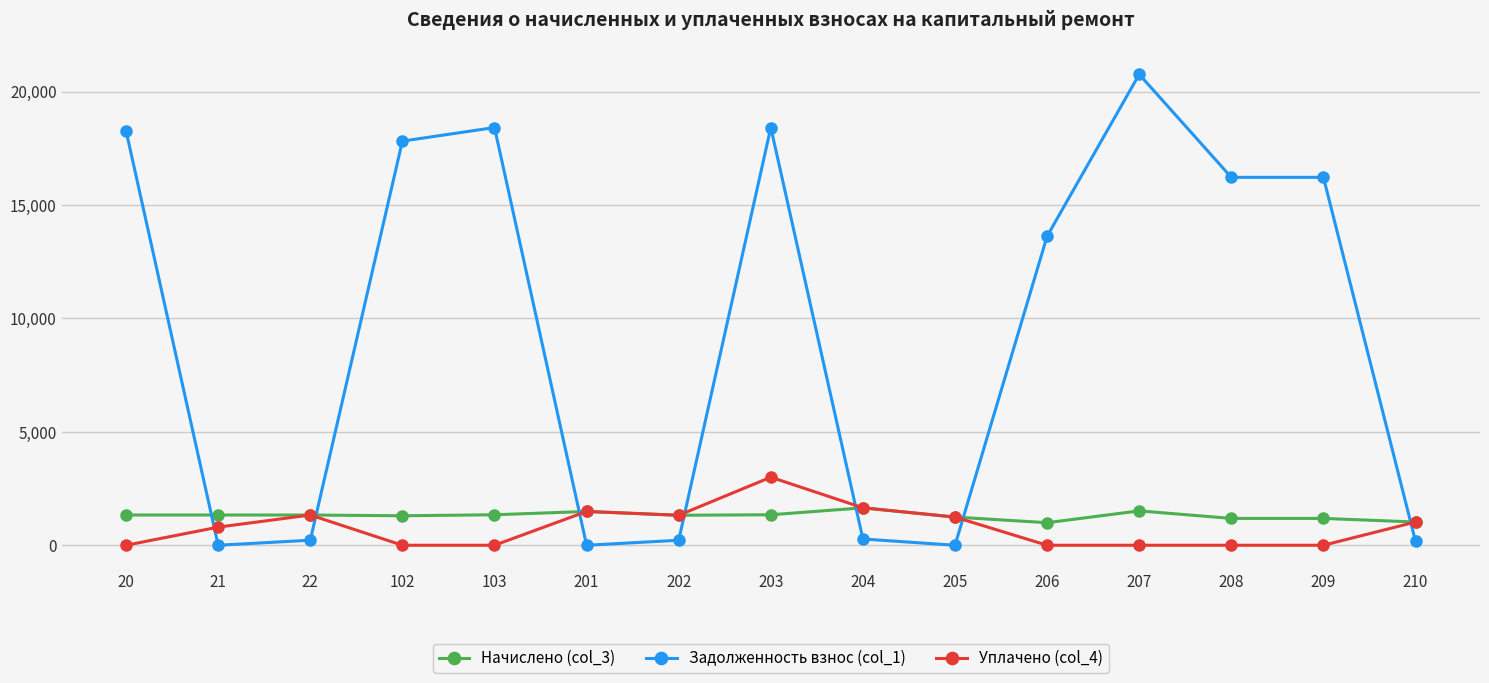

Is the value of Задолженность взнос (col_1) at 209 greater than the value of Уплачено (col_4) at 204?

Yes